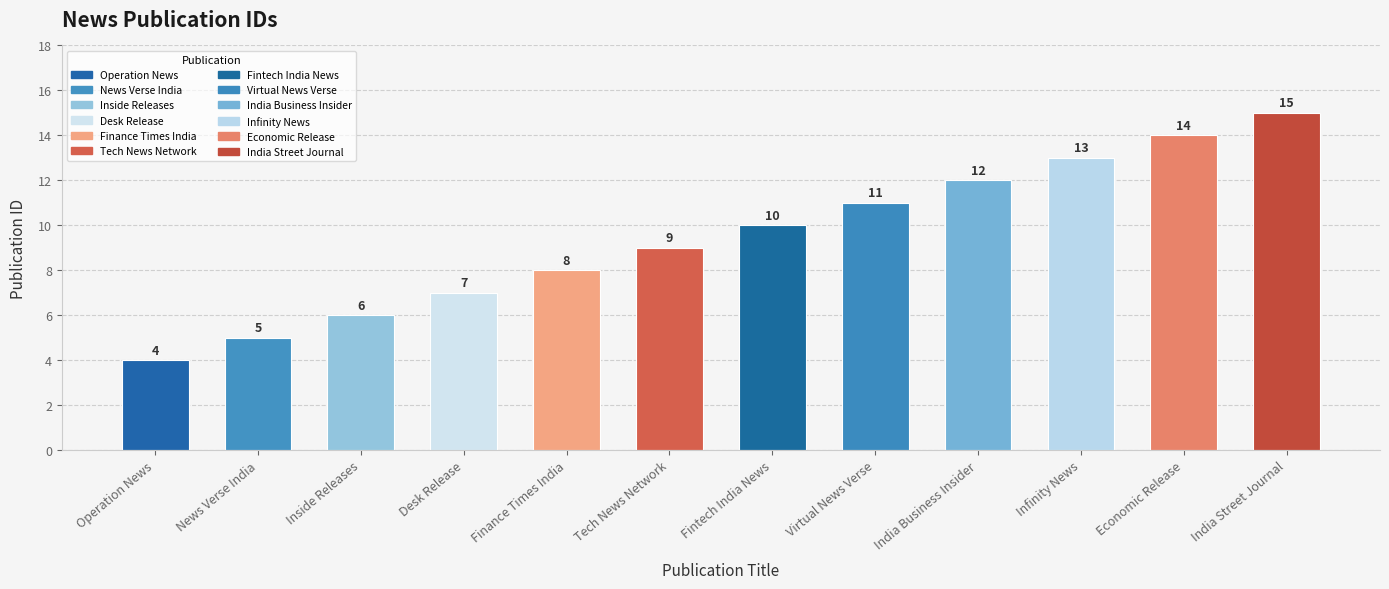

What is the average value?

10